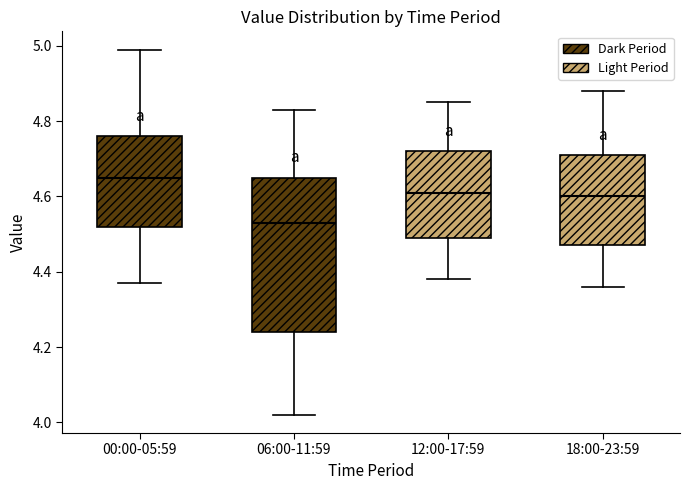

Reading left to right, read every box against the y-axis: the position of its median line, the range the box covers, and the ends of its whiskers. The values are not printed on the chart, so give them approximately, as read against the axis.

00:00-05:59: median 4.66, box 4.52 to 4.76, whiskers 4.38 to 5.00
06:00-11:59: median 4.54, box 4.24 to 4.66, whiskers 4.02 to 4.84
12:00-17:59: median 4.62, box 4.50 to 4.72, whiskers 4.38 to 4.86
18:00-23:59: median 4.60, box 4.48 to 4.72, whiskers 4.36 to 4.88